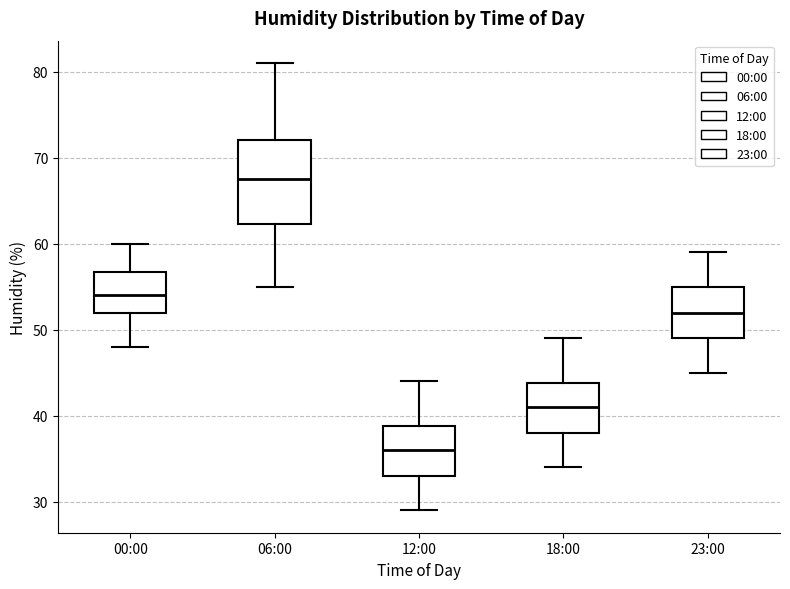

Where is the upper edge of the box for 06:00 on the y-axis? The values are not printed on the chart, so give them approximately, as read against the axis.

72